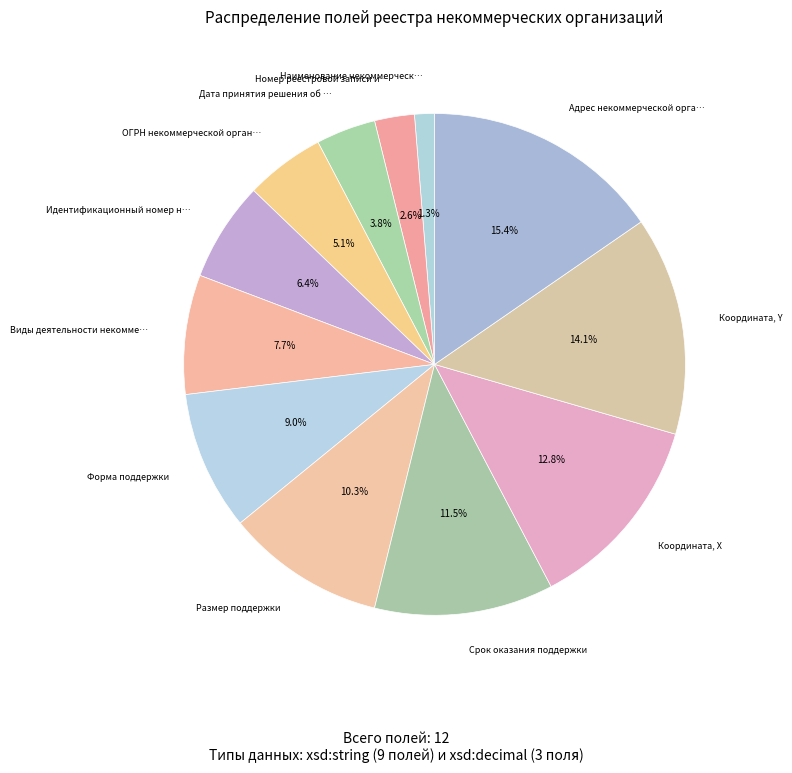

Which slice is the largest?

Адрес некоммерческой организации